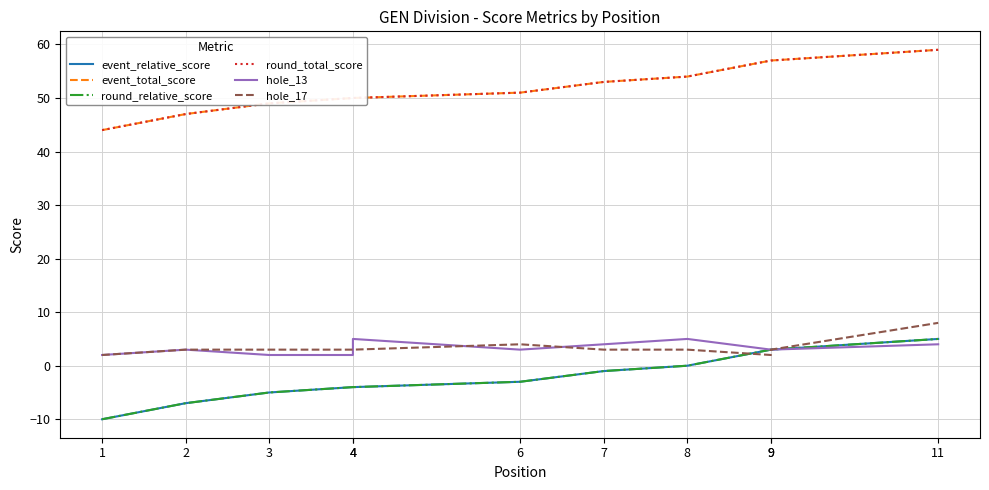

True or false: event_relative_score has a value of -7 at 2.

True